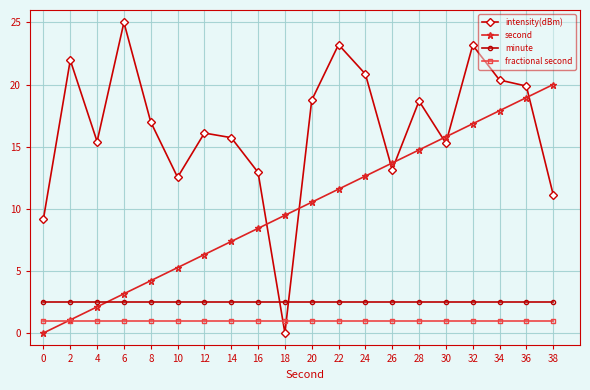

How many times do intensity(dBm) and fractional second cross each other?

2